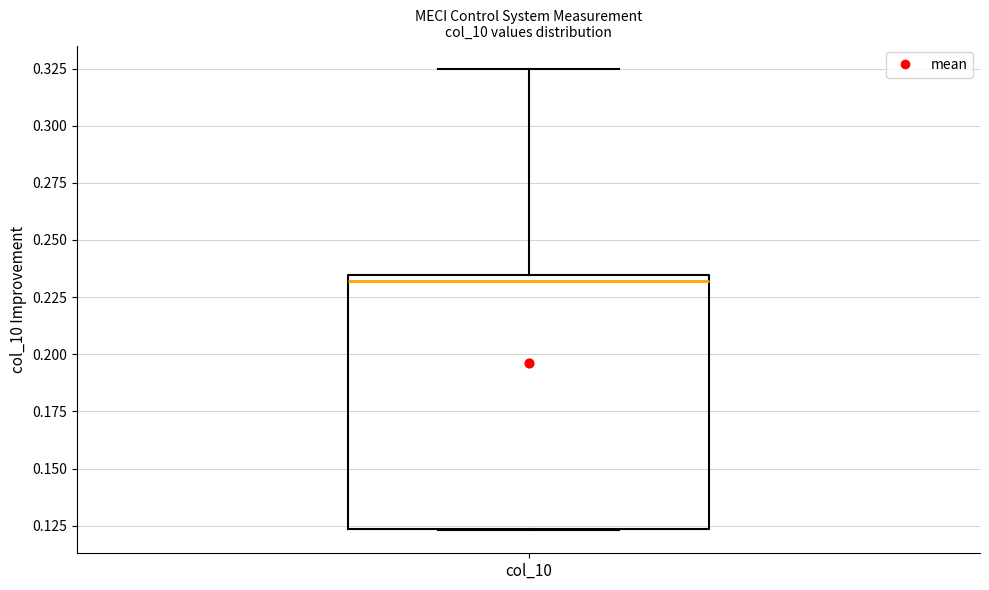

Transcribe this box plot: give where the median line is, the range the box spans, and where the two whiskers end, as read against the y-axis. The values are not printed on the chart, so give them approximately, as read against the axis.

median 0.230, box 0.125 to 0.235, whiskers 0.125 to 0.325